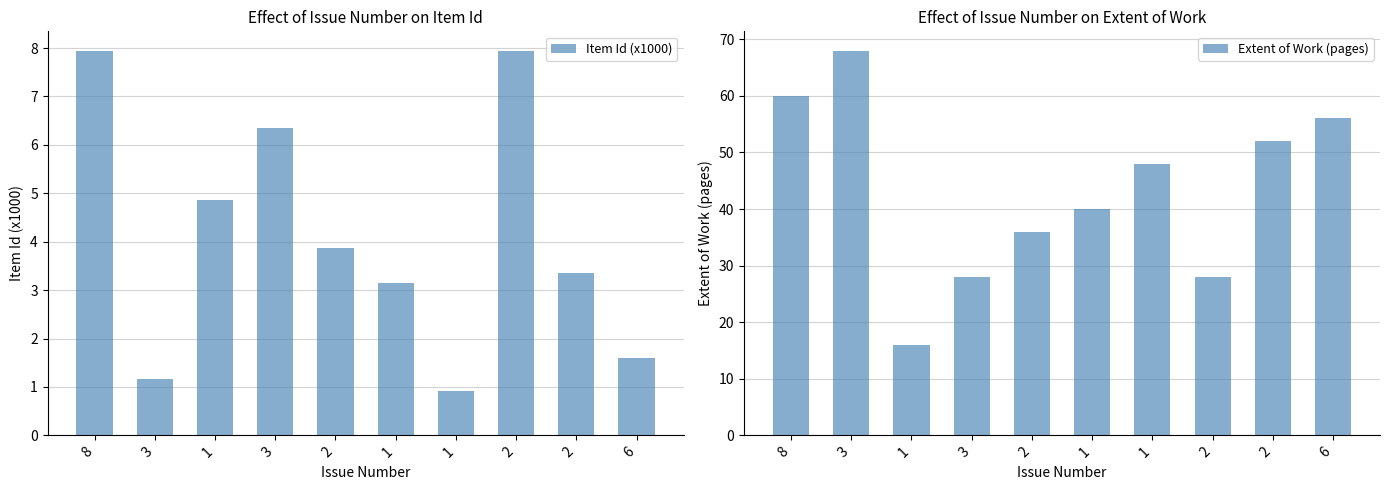

At which label is Item Id (x1000) closest to 4?

2